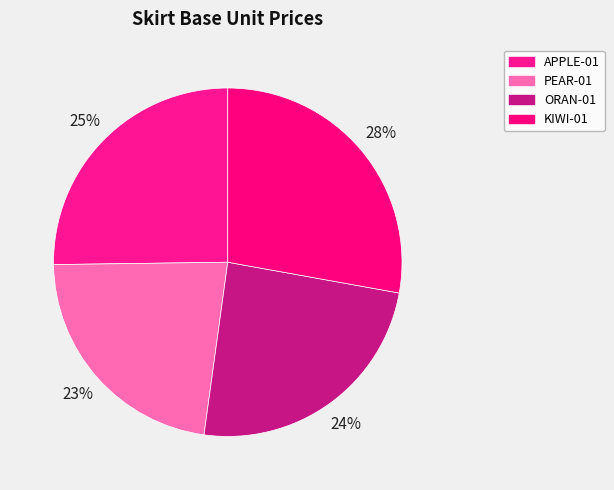

What percentage is NOT represented by KIWI-01?

72.2%